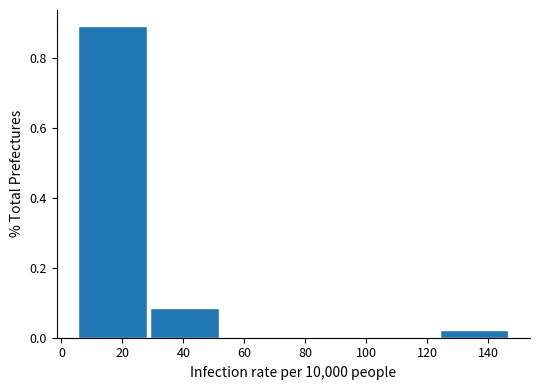

Which range on the x-axis has the tallest bar?

6 to 30